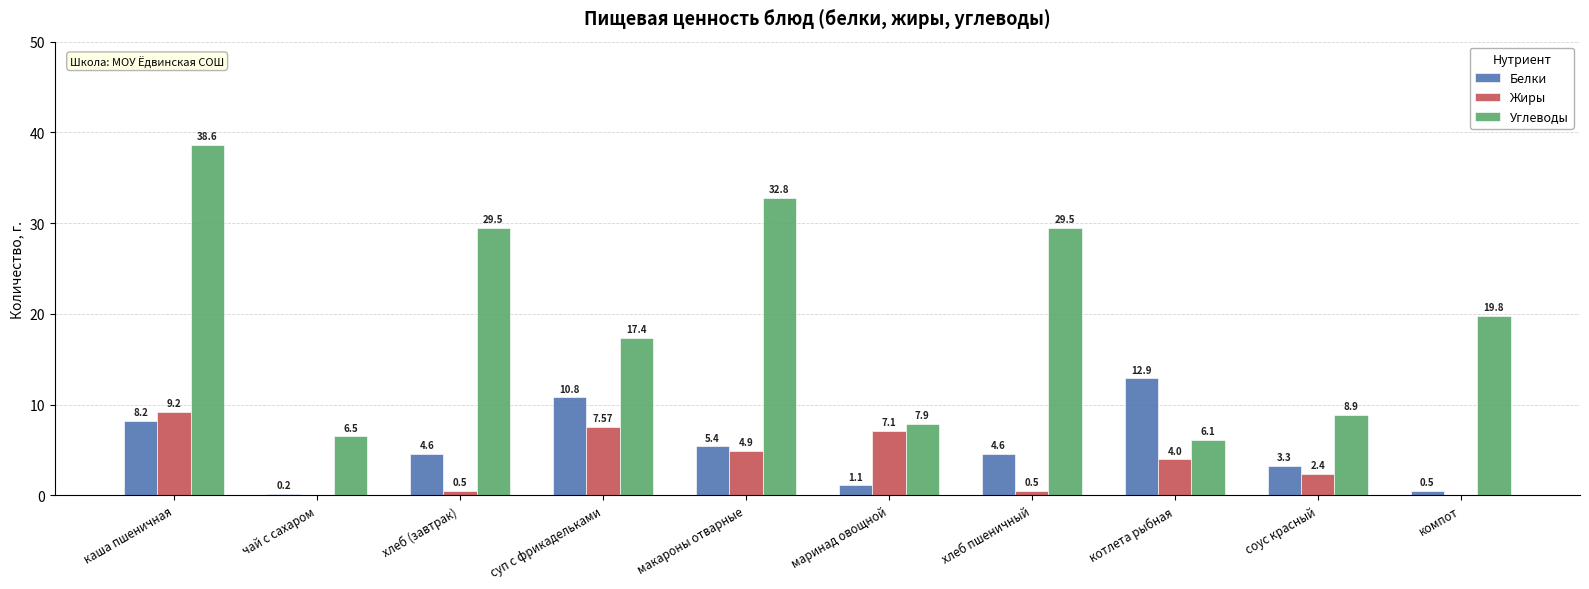

How many series are shown in this chart?

3